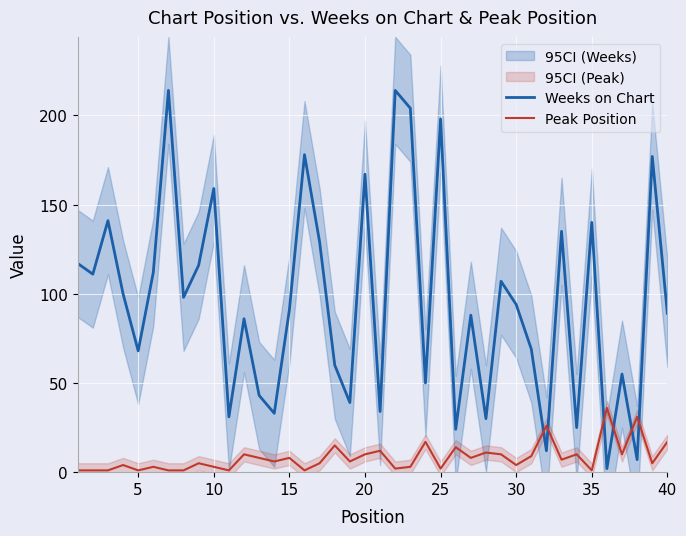

True or false: Weeks on Chart and Peak Position cross at least once.

True